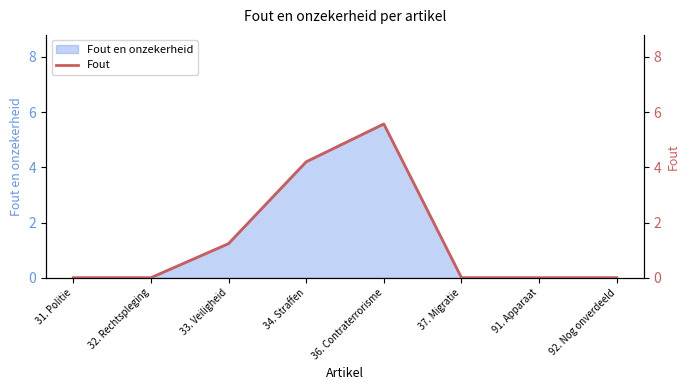

What is the label of the 6th point from the left?

37. Migratie